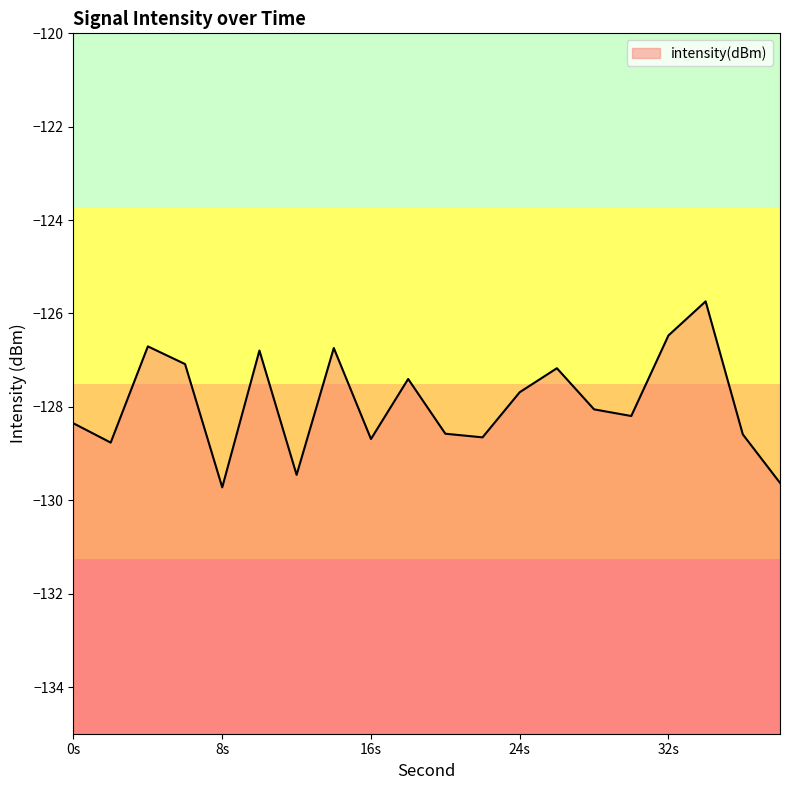

Does the chart display data point markers on the line(s)?

No